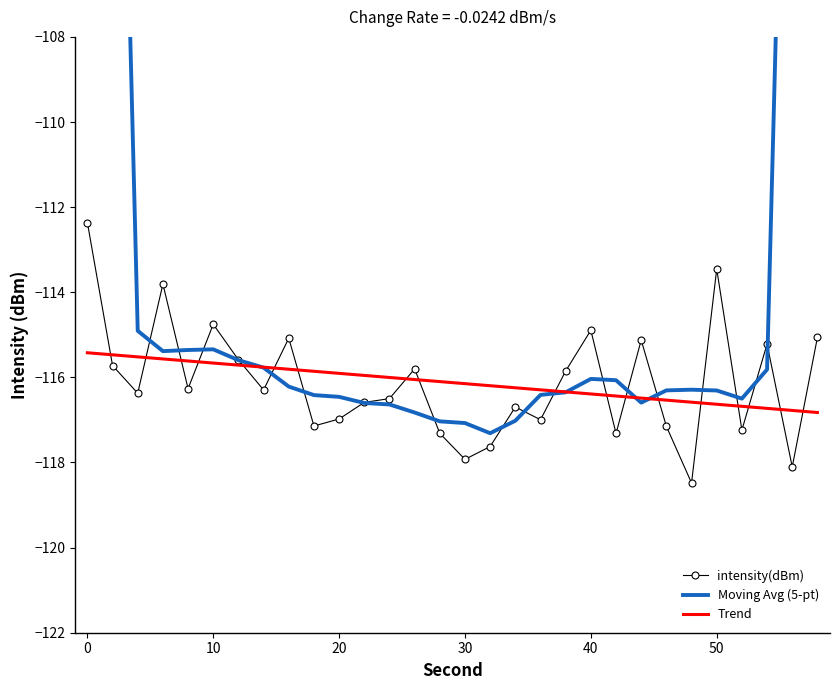

What is the minimum value for Trend?

-116.8